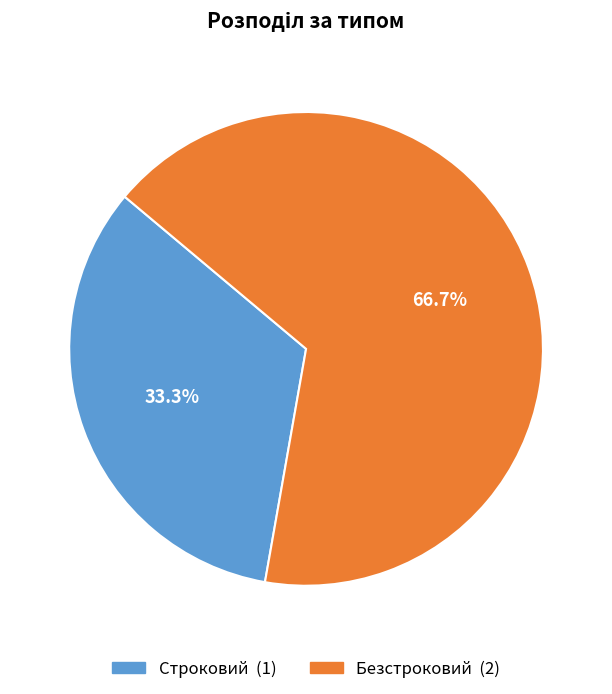

Count the number of slices in the pie.

2